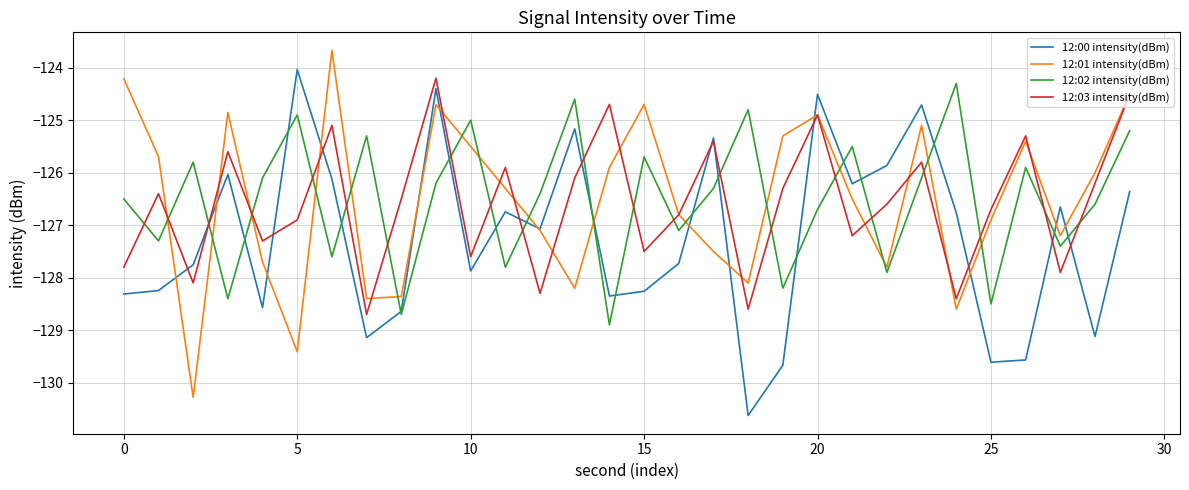

After their last crossing, which series has the higher values: 12:02 intensity(dBm) or 12:01 intensity(dBm)?

12:01 intensity(dBm)